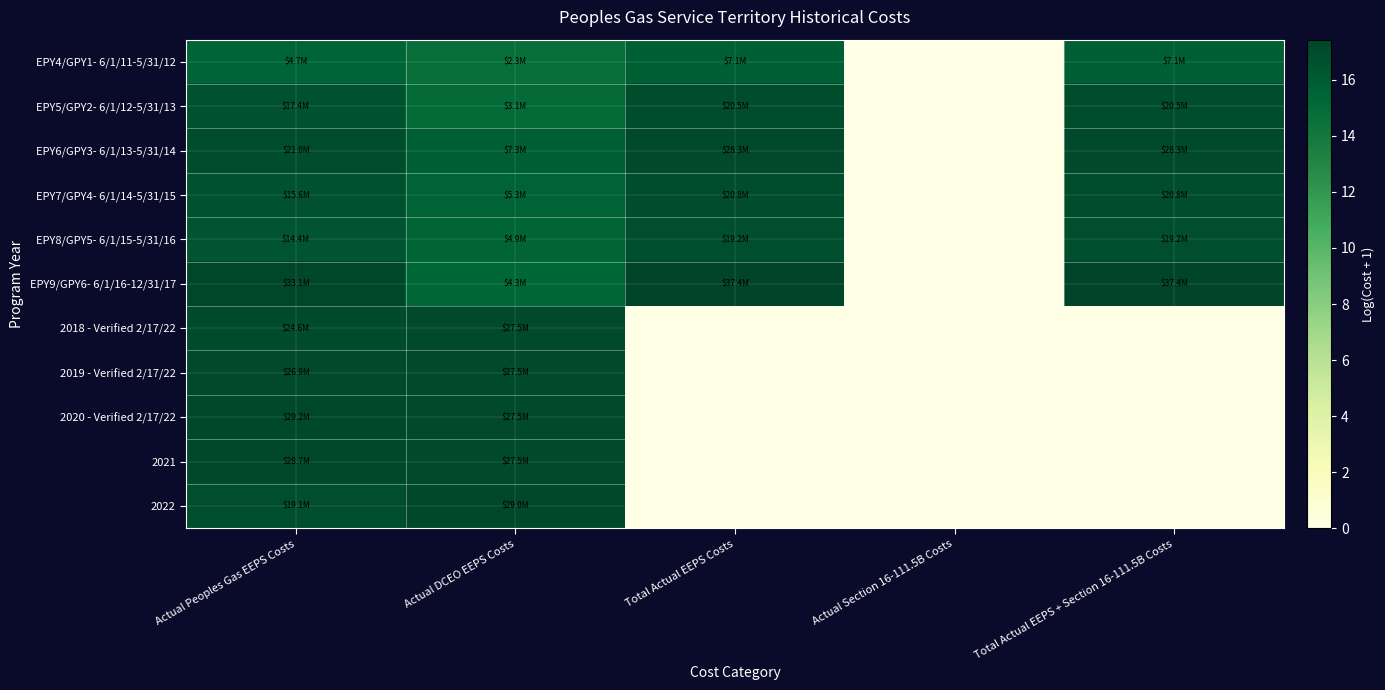

Which series has the widest spread of values?

EPY9/GPY6- 6/1/16-12/31/17